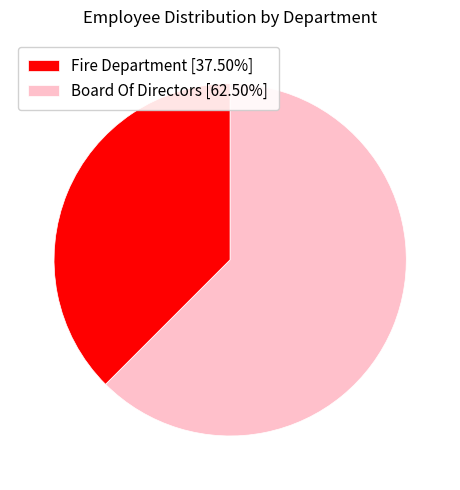

How many segments does this pie chart have?

2